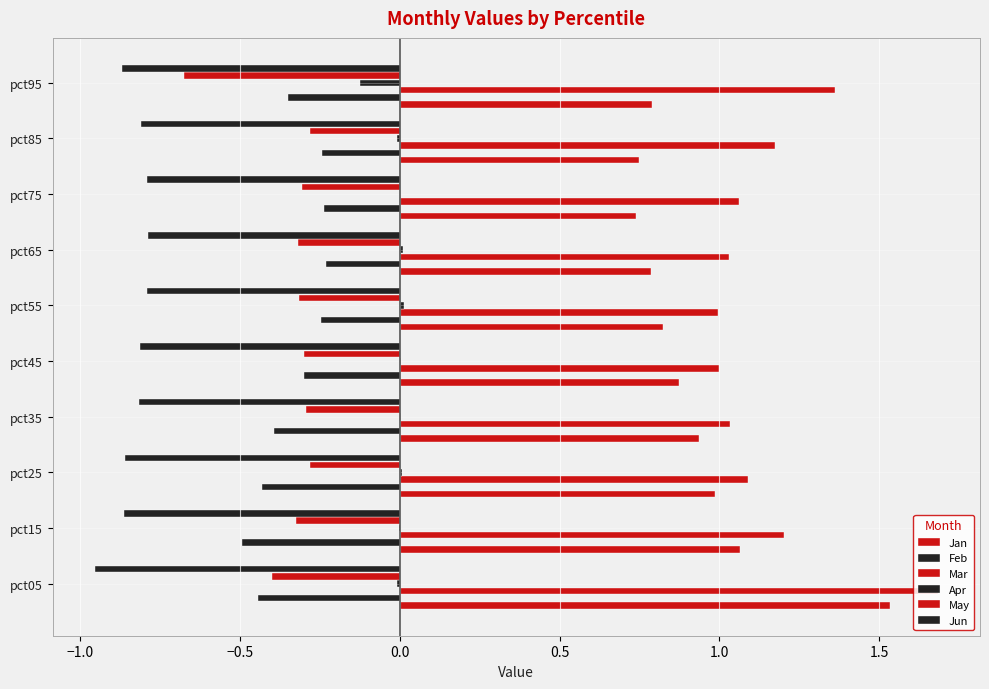

How many data points does each series have?

10